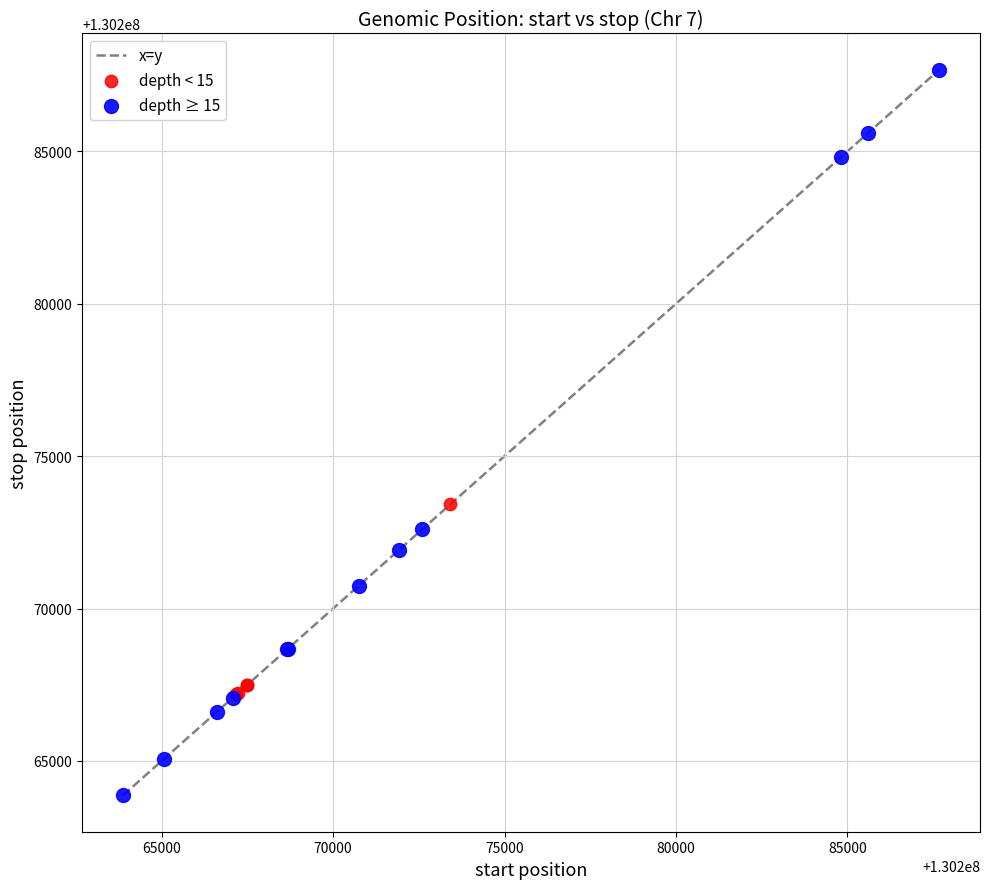

Which series reaches the maximum Y coordinate?

depth ≥ 15